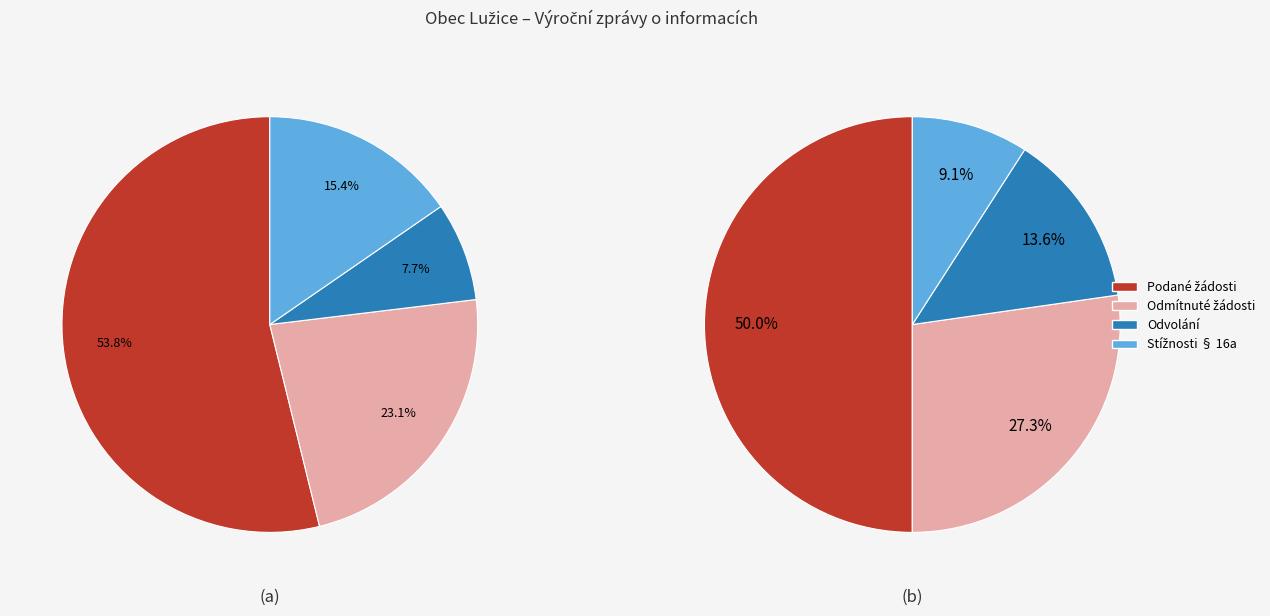

Is it true that values_2023 is 23% of the pie?

True